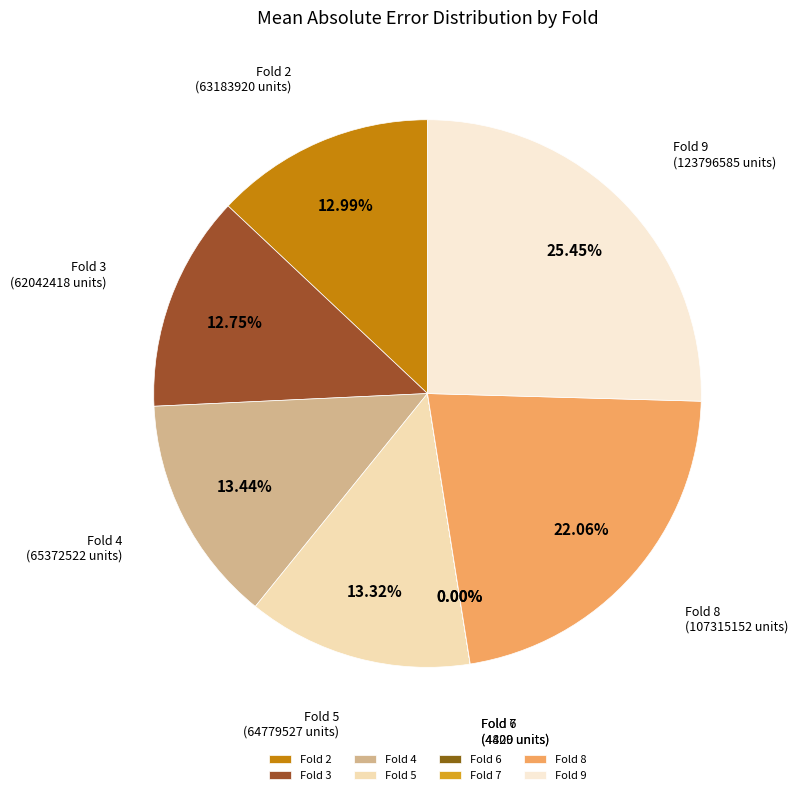

Is there a majority slice in this chart?

No